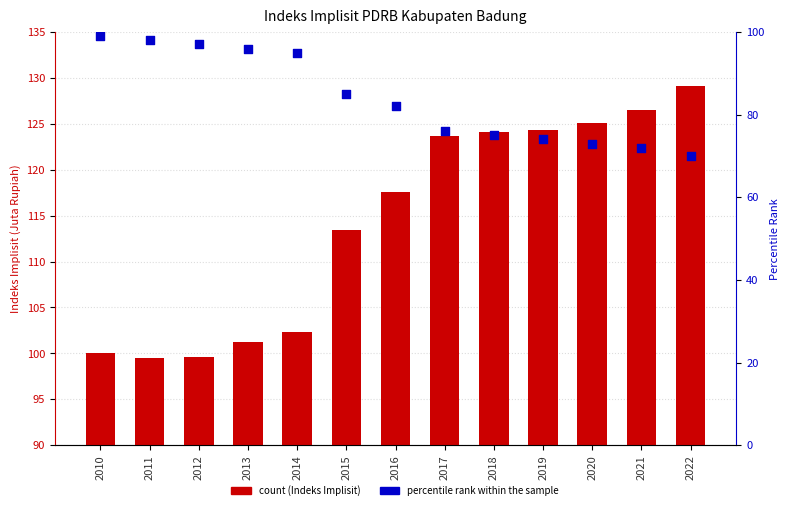

What is the total value across all series at 2017?

199.7